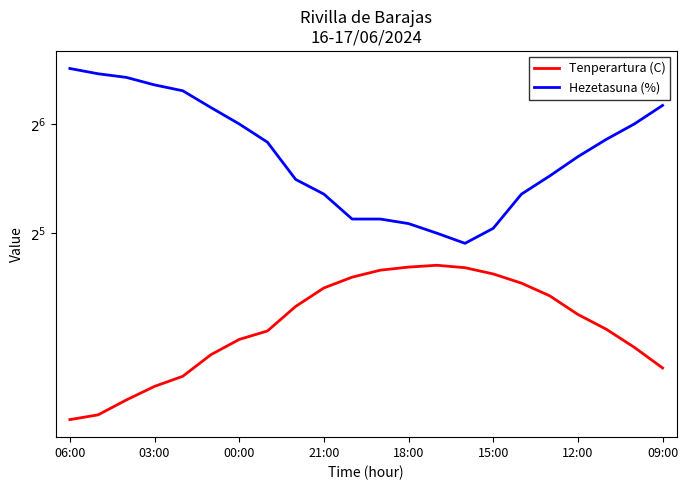

True or false: Hezetasuna (%) has more than 2 interior local peaks.

False